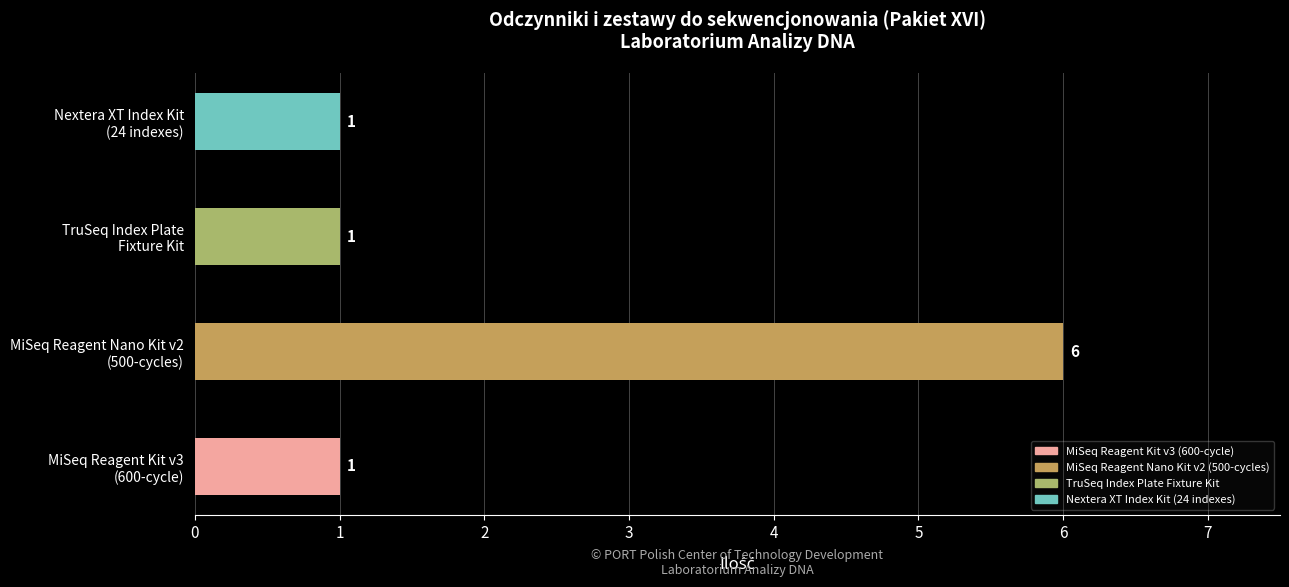

What is the maximum value shown in the chart?

6